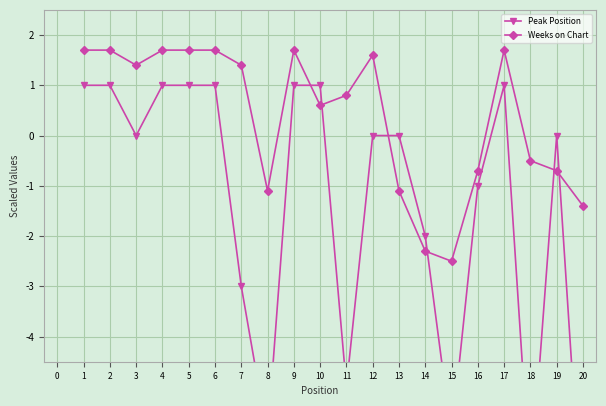

How many distinct data groups are displayed?

2